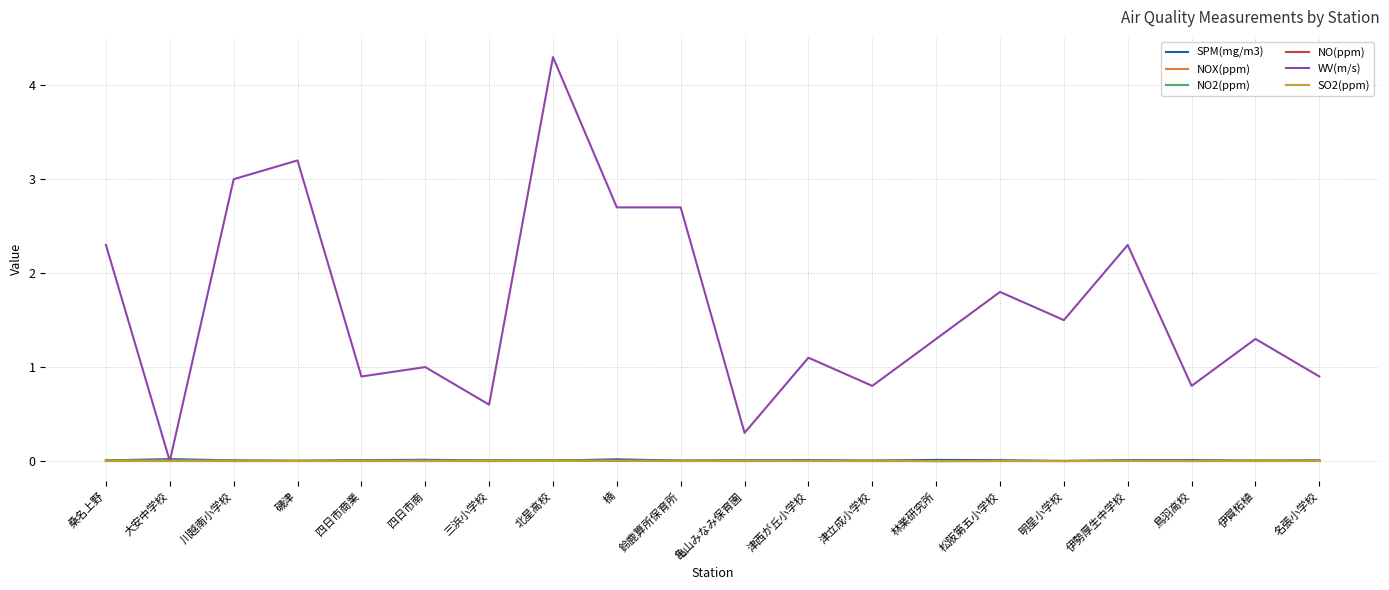

Which series has the largest total across all categories?

WV(m/s)